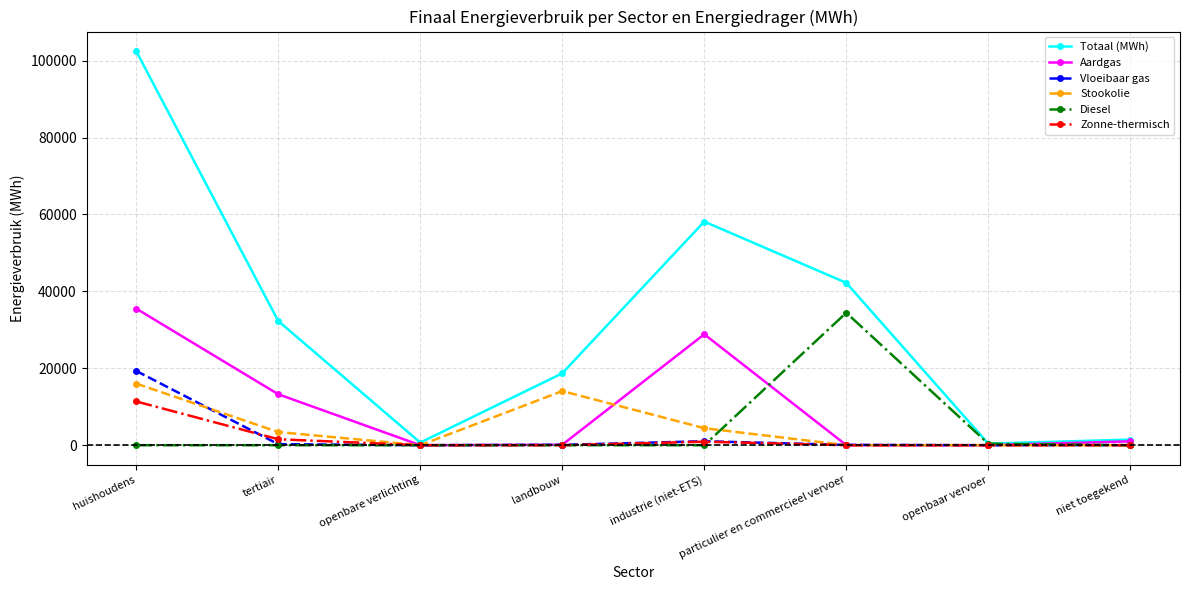

Count the number of data series in this chart.

6